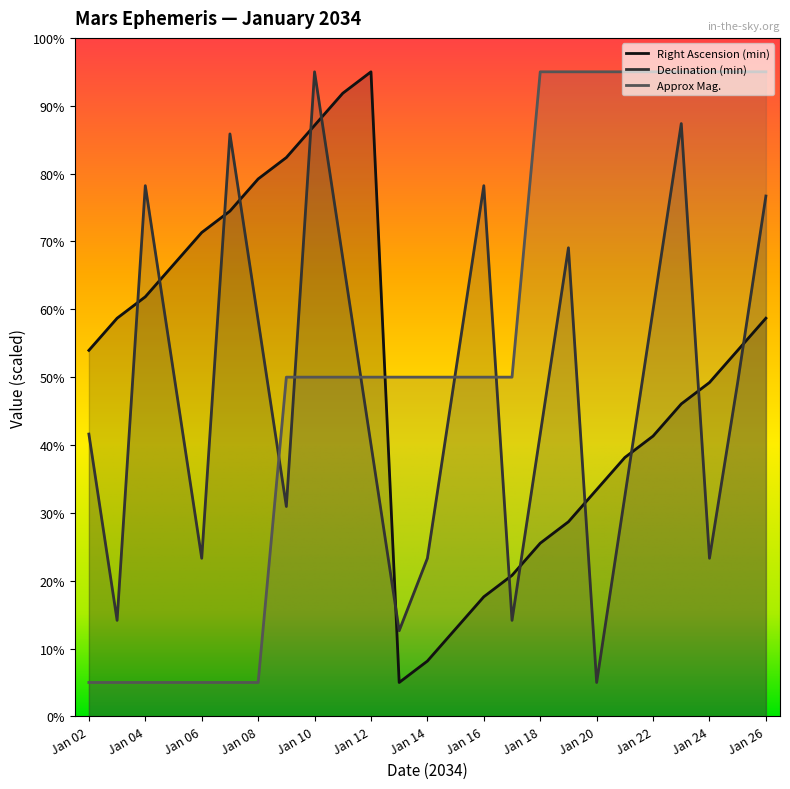

What is the average value of the Declination (min) series?

48.4